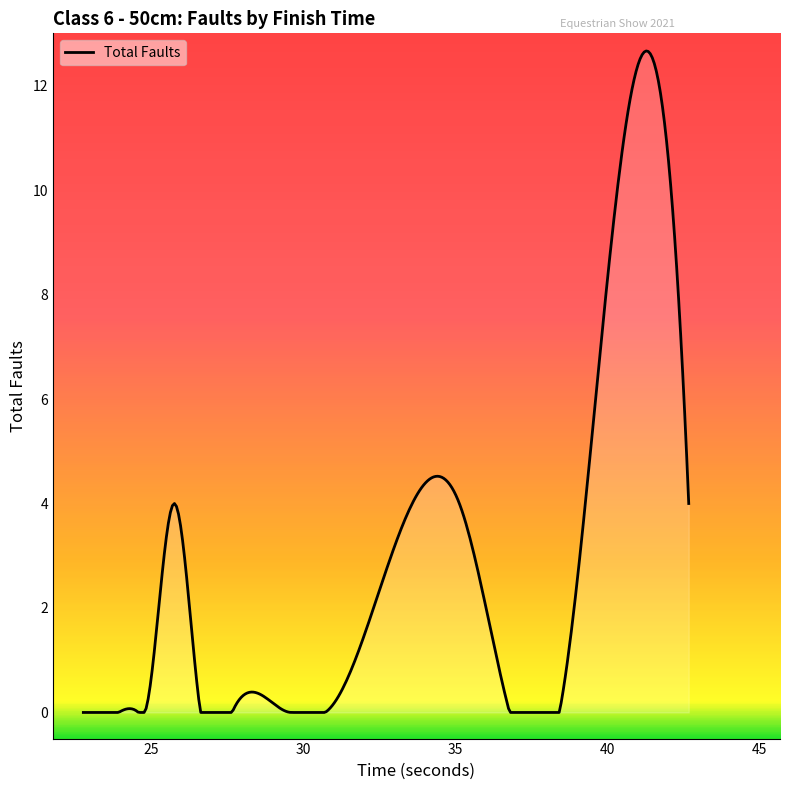

What is the maximum value shown in the chart?

12.7